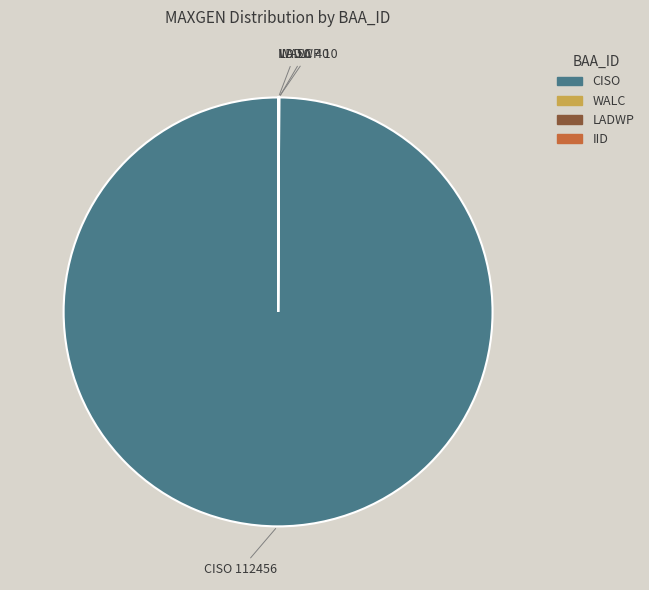

Is there a majority slice in this chart?

Yes